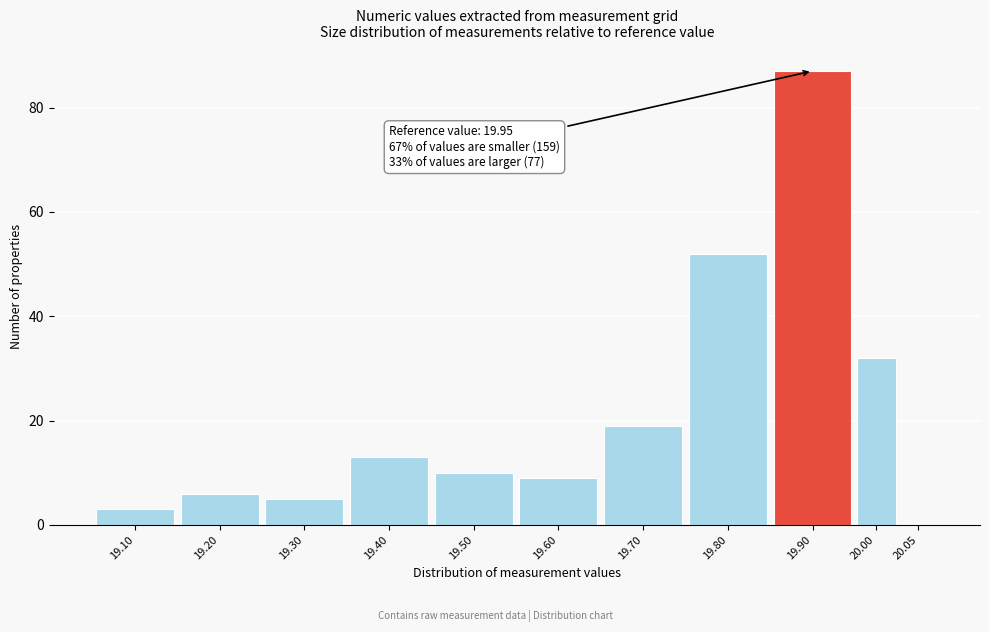

Reading left to right, transcribe all the data shown in this chart.

19.10=3	19.20=6	19.30=5	19.40=13	19.50=10	19.60=9	19.70=19	19.80=52	19.90=87	20.00=32	20.05=0